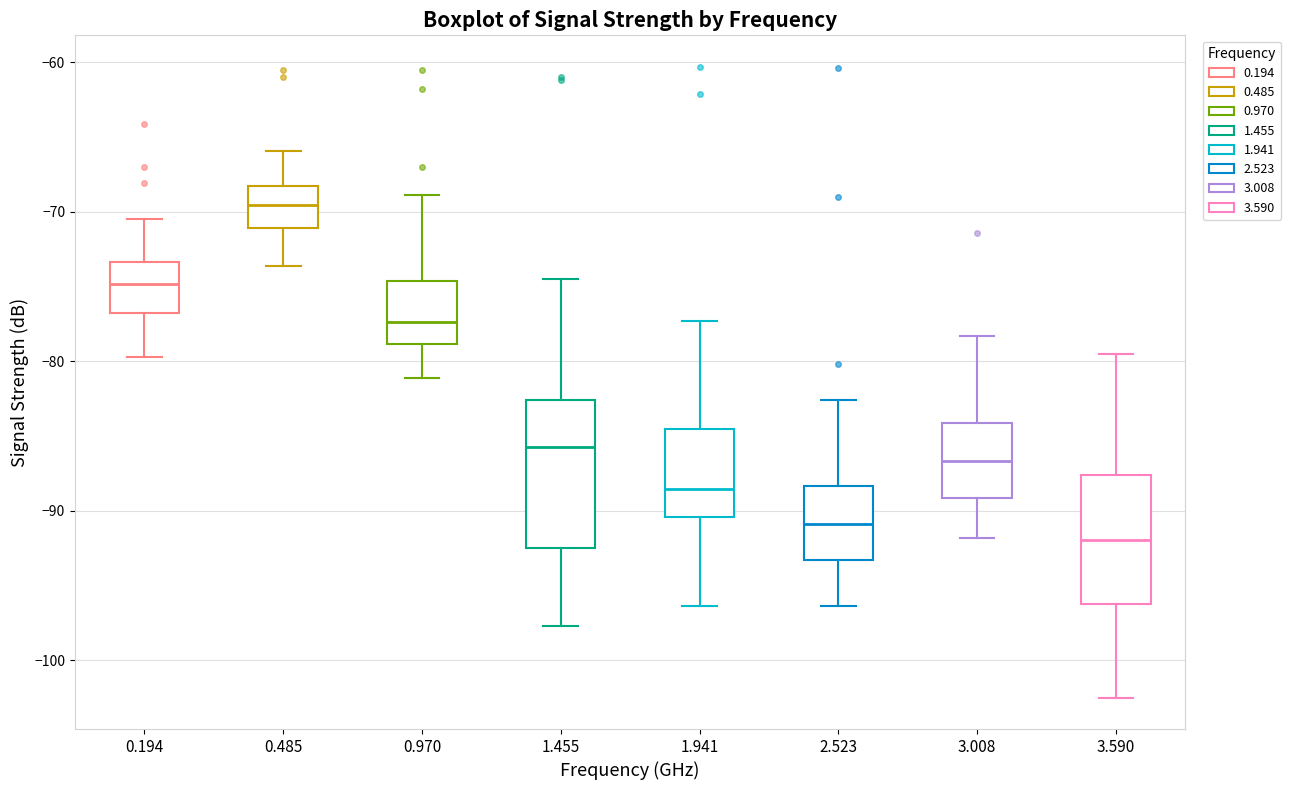

Reading left to right, transcribe this box plot: for each box, give where its median line is, the range the box spans, and where its two whiskers end, as read against the y-axis. The values are not printed on the chart, so give them approximately, as read against the axis.

0.194: median -75, box -77 to -73, whiskers -80 to -70
0.485: median -70, box -71 to -68, whiskers -74 to -66
0.970: median -77, box -79 to -75, whiskers -81 to -69
1.455: median -86, box -92 to -83, whiskers -98 to -74
1.941: median -89, box -90 to -85, whiskers -96 to -77
2.523: median -91, box -93 to -88, whiskers -96 to -83
3.008: median -87, box -89 to -84, whiskers -92 to -78
3.590: median -92, box -96 to -88, whiskers -102 to -79